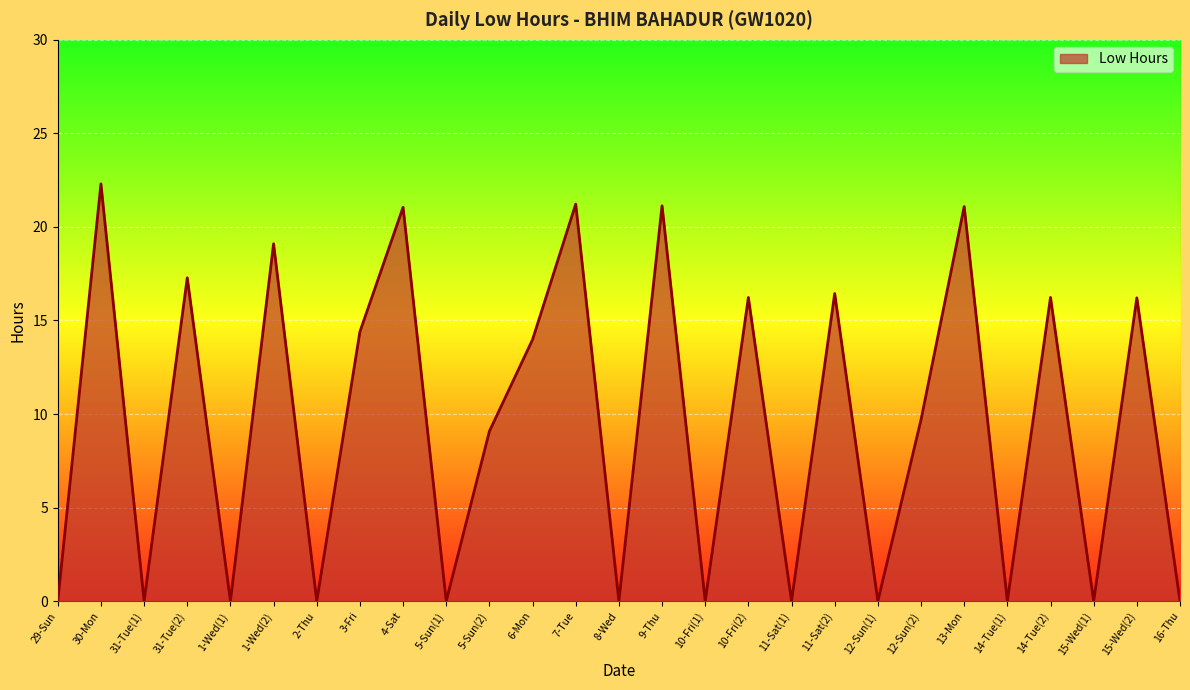

At which category does the data reach its first local valley?

31-Tue(1)